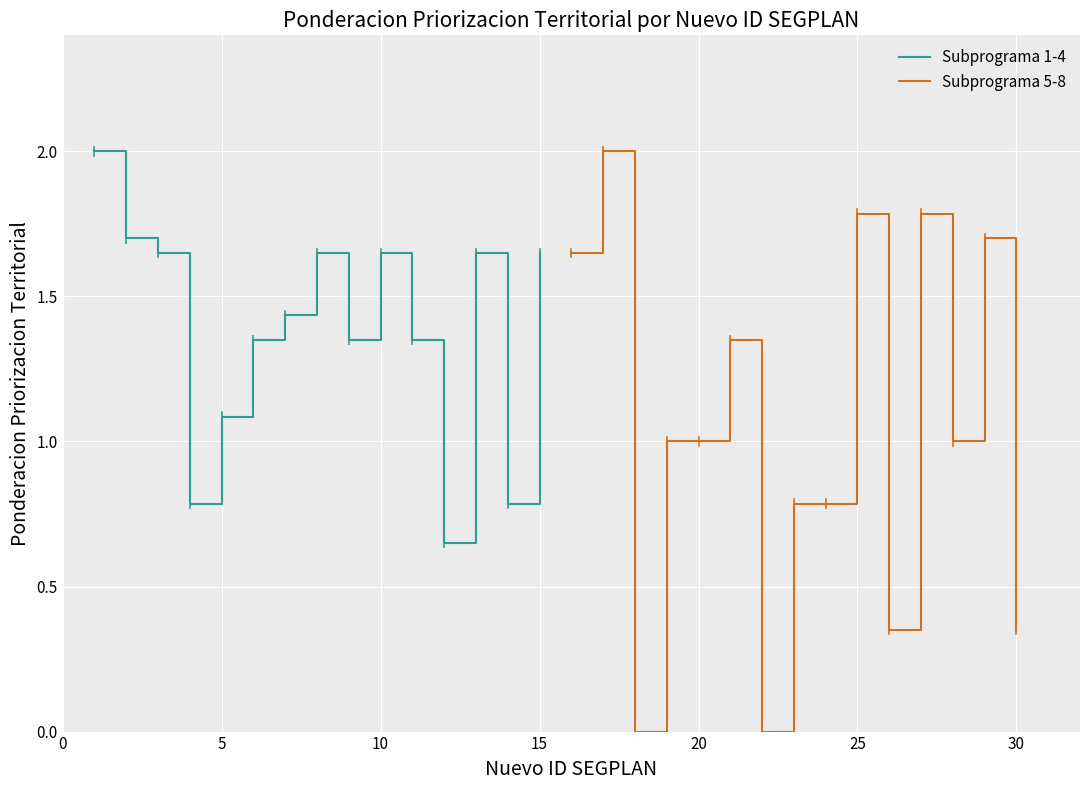

What is the average value of the Subprograma 1-4 series?

1.4